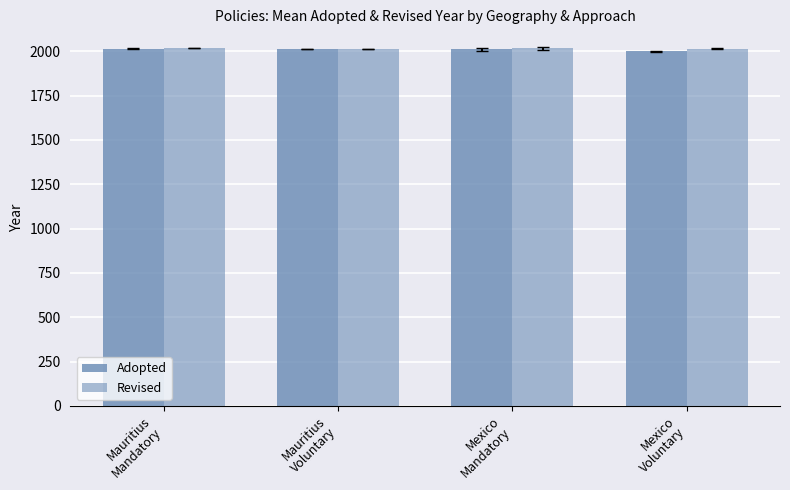

What is the total value across all series at Mauritius
Mandatory?

4033.2